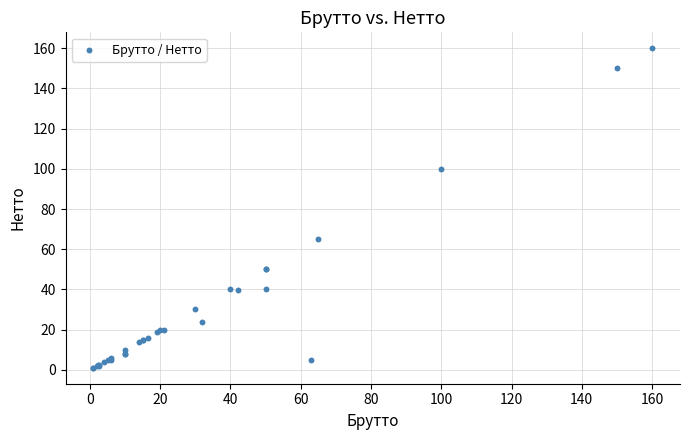

What Y value in the scatter plot is closest to 80?

65.0